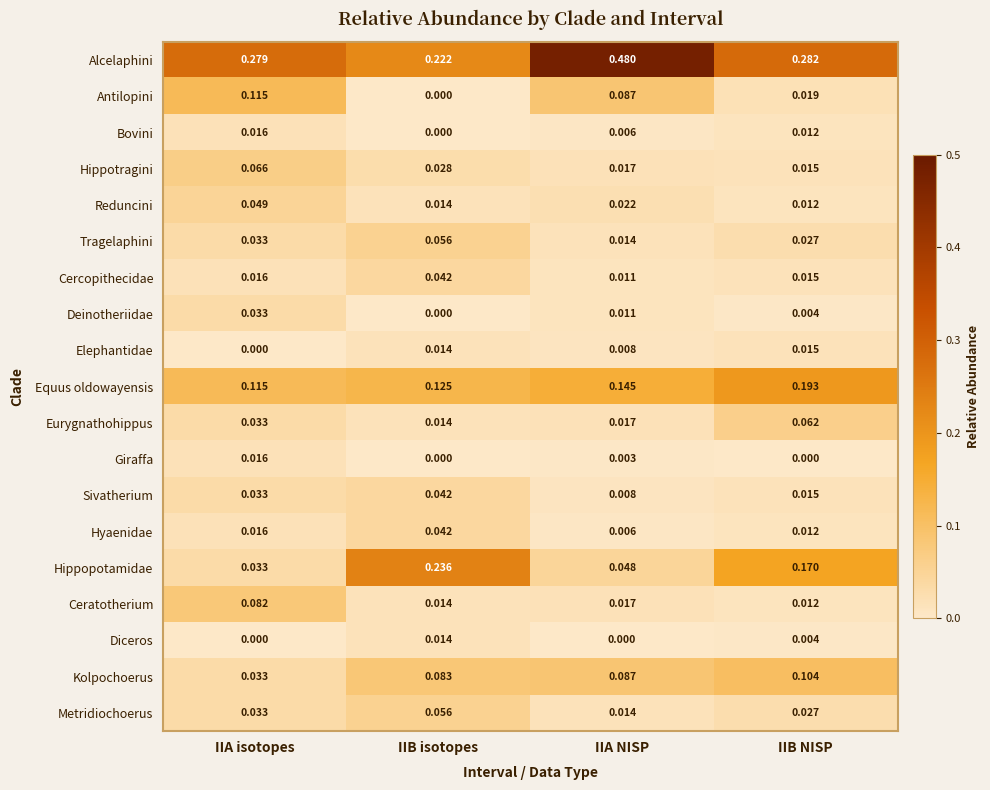

Rank the categories by Sivatherium value from highest to lowest.

IIB isotopes, IIA isotopes, IIB NISP, IIA NISP